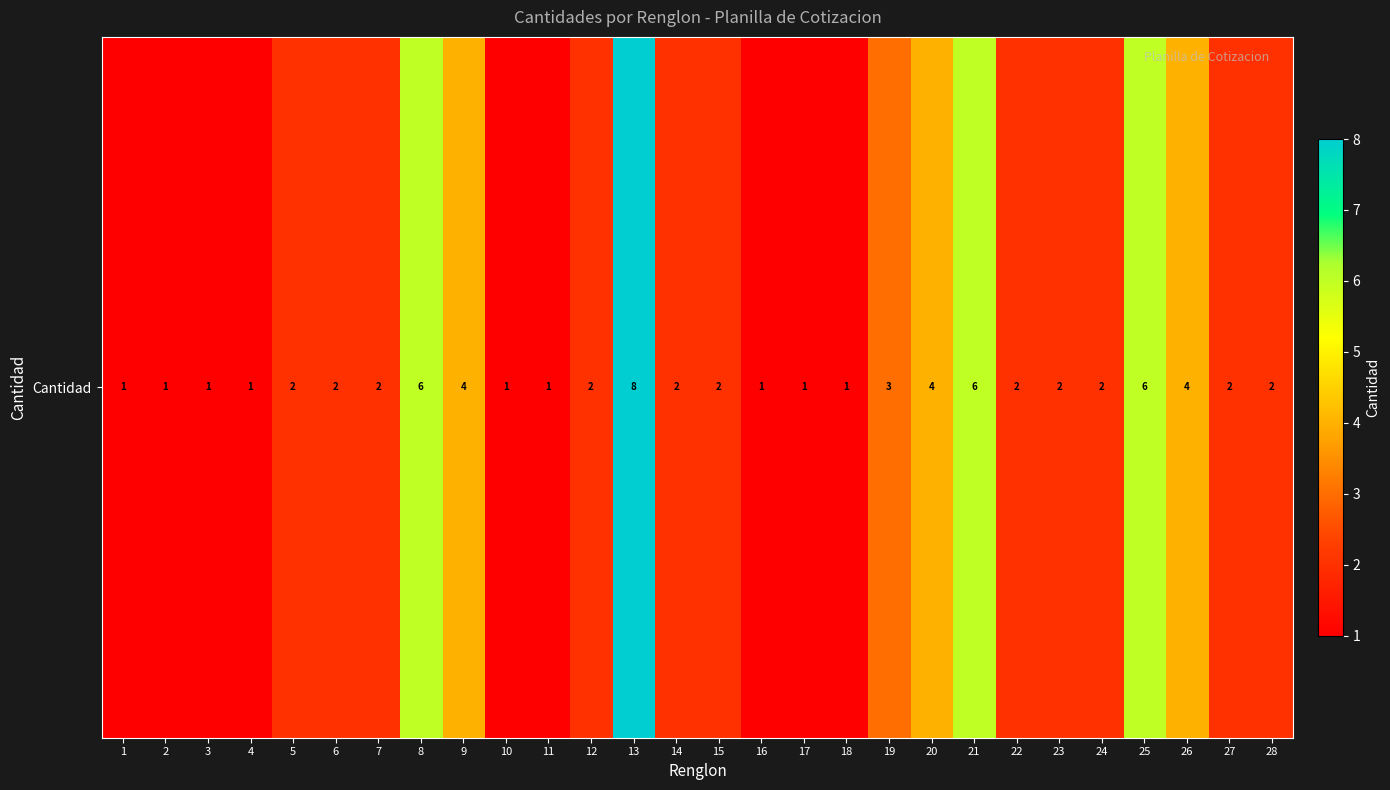

What is the change in value from 4 to 23?

+1